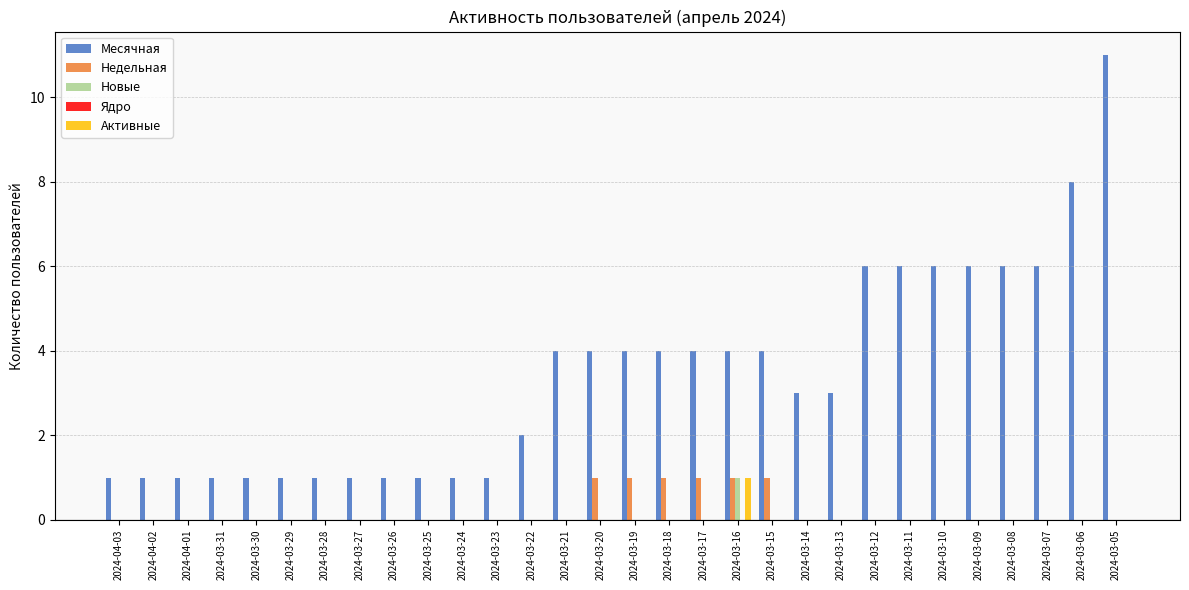

How many series are shown in this chart?

4